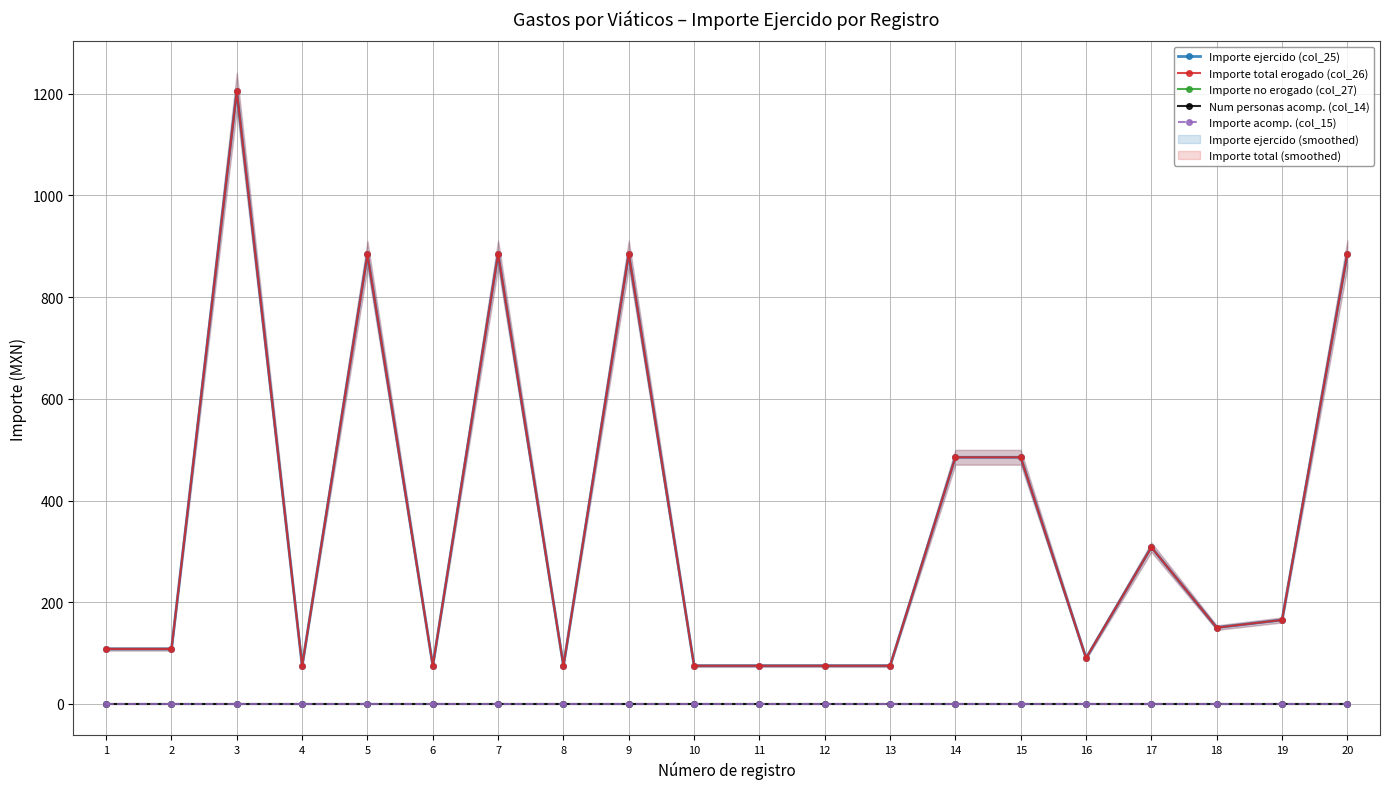

In Importe ejercido (col_25), how many points are lower than both neighbors (excluding endpoints)?

5